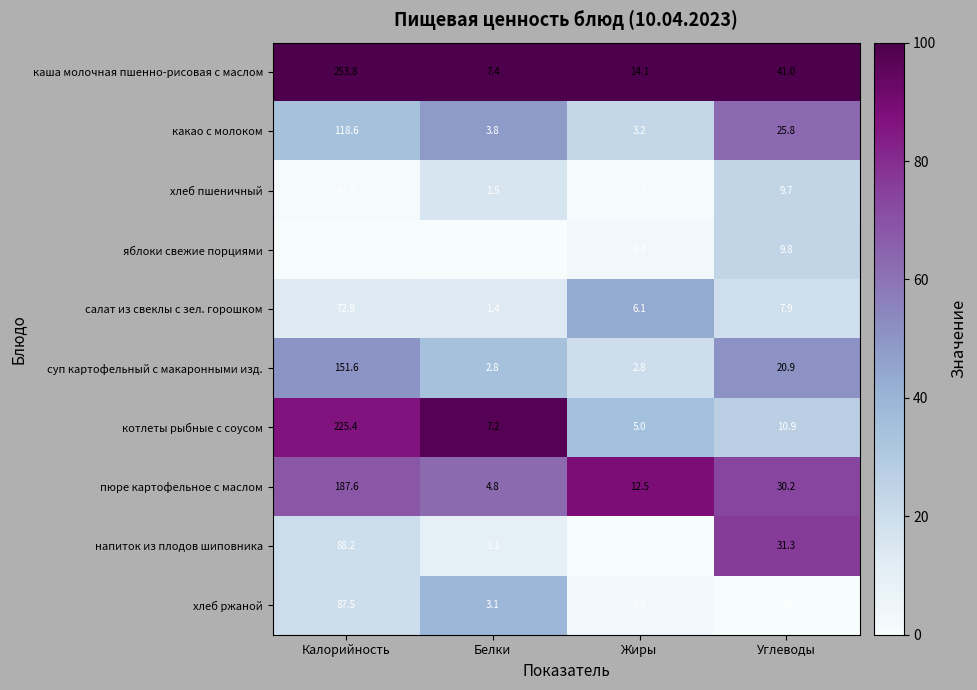

The напиток из плодов шиповника series shows 31.3 at Углеводы. True or false?

True